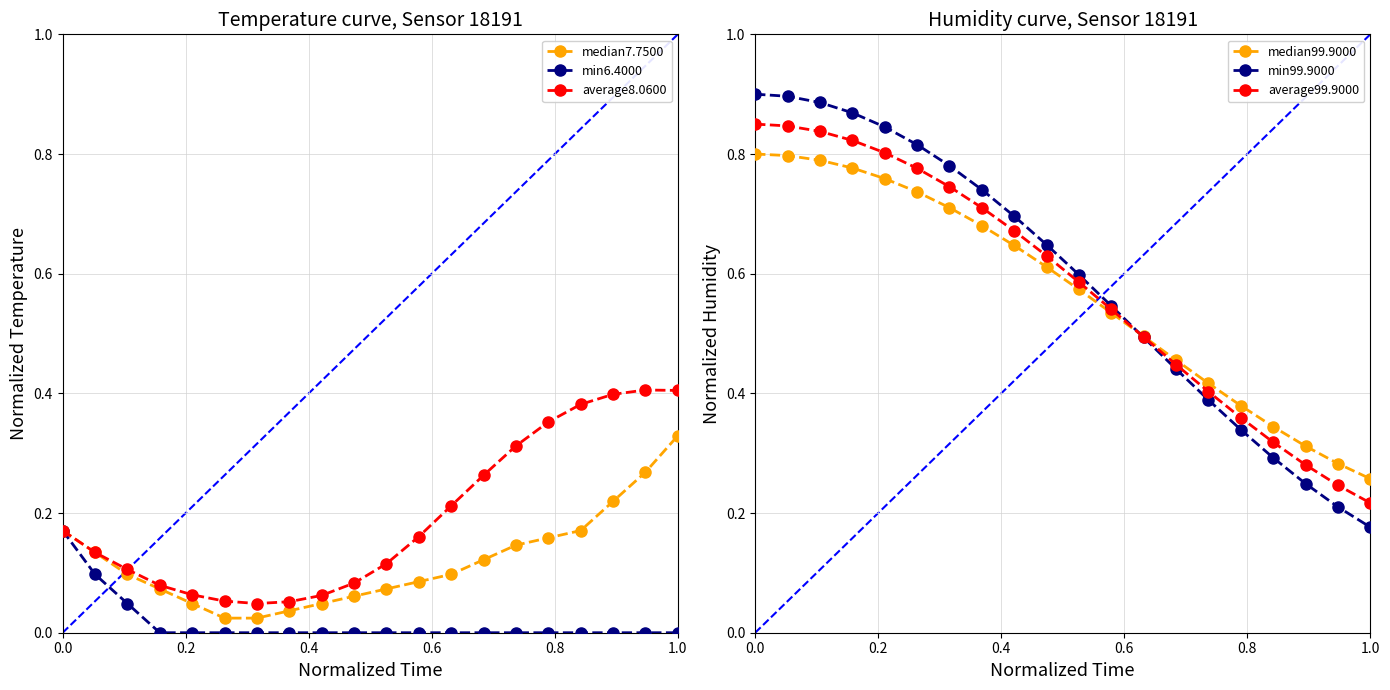

True or false: min6.4000 and average99.9000 cross at least once.

False